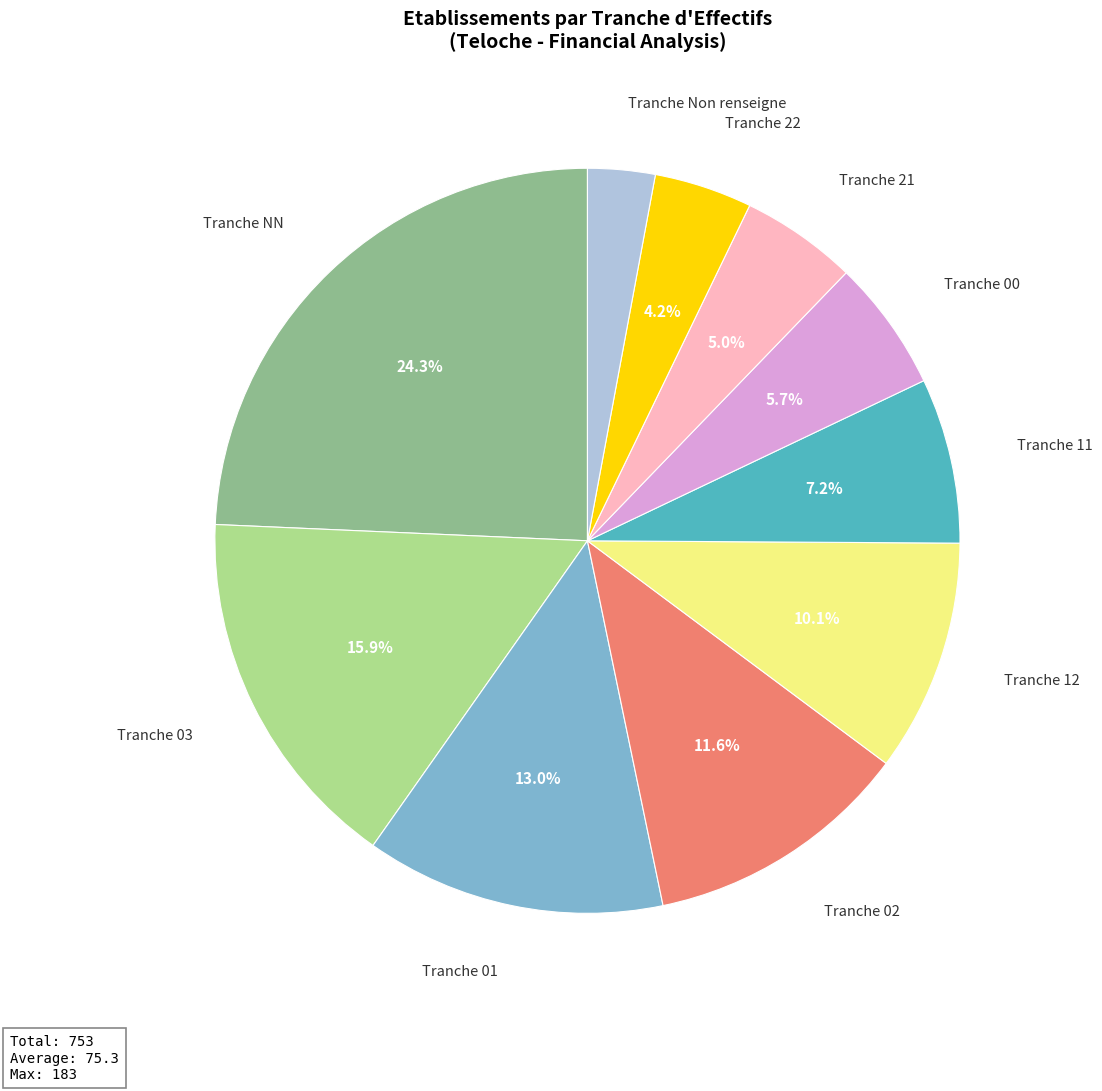

Does any single category account for the majority?

No